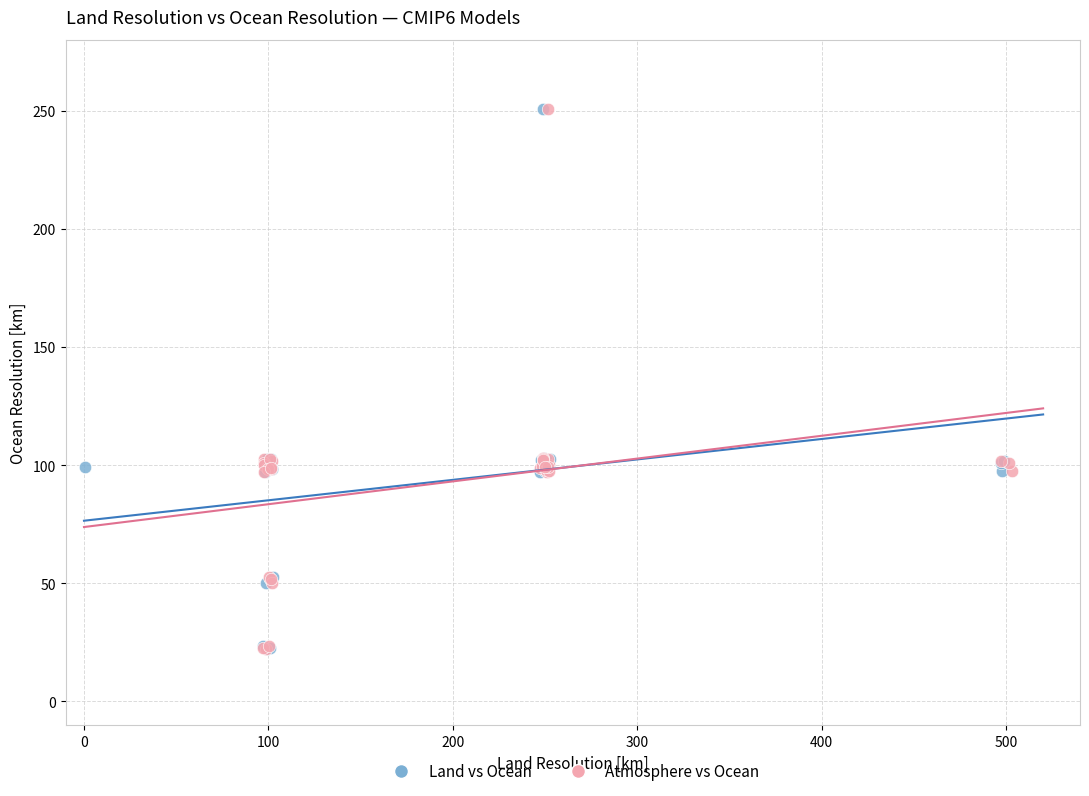

What are all the series names shown in the legend?

Land vs Ocean, Atmosphere vs Ocean